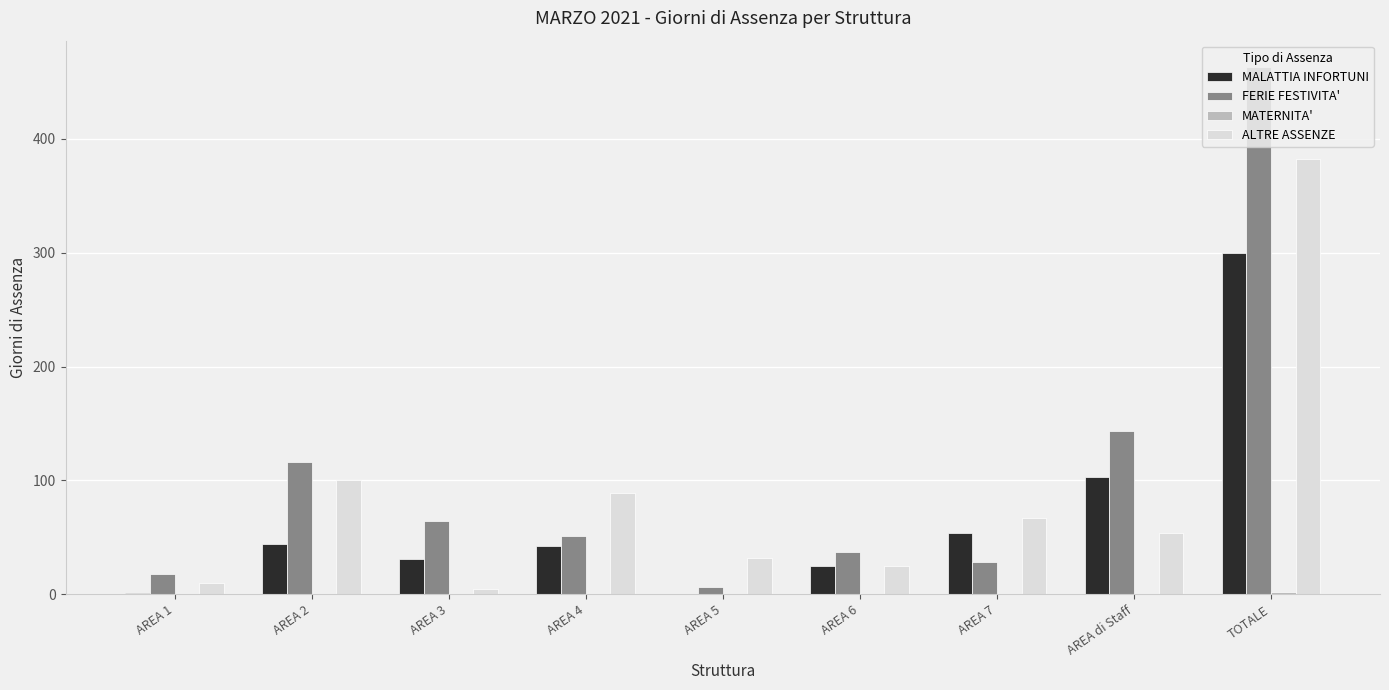

Does the chart contain stacked bars?

No